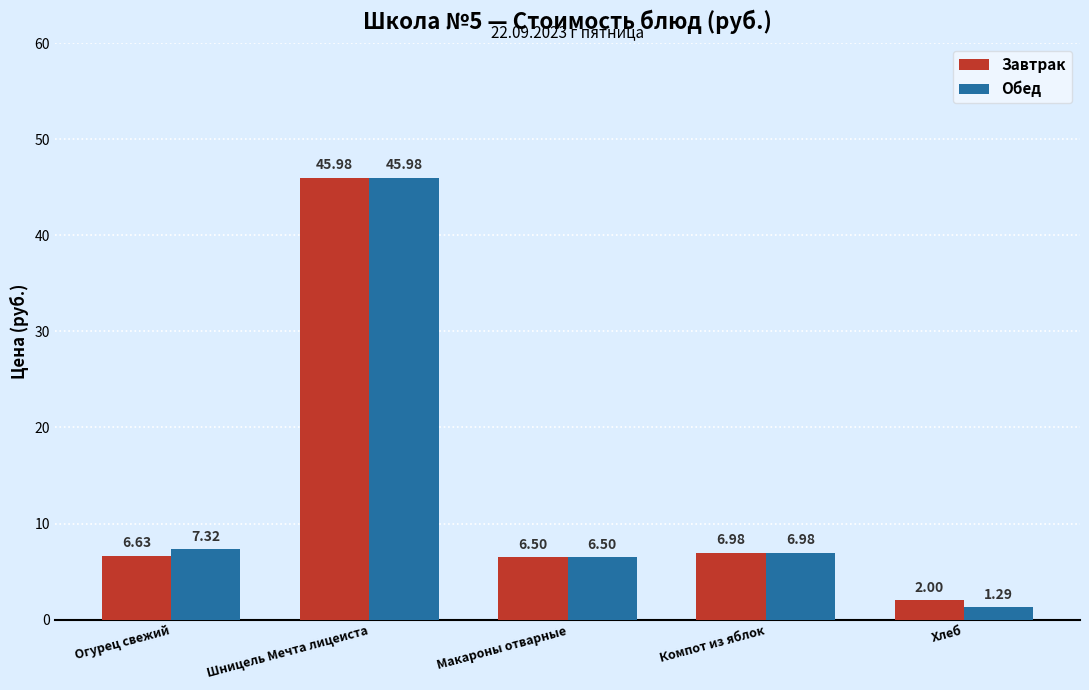

What is the difference between the second highest and minimum values in the Обед series?

6.0